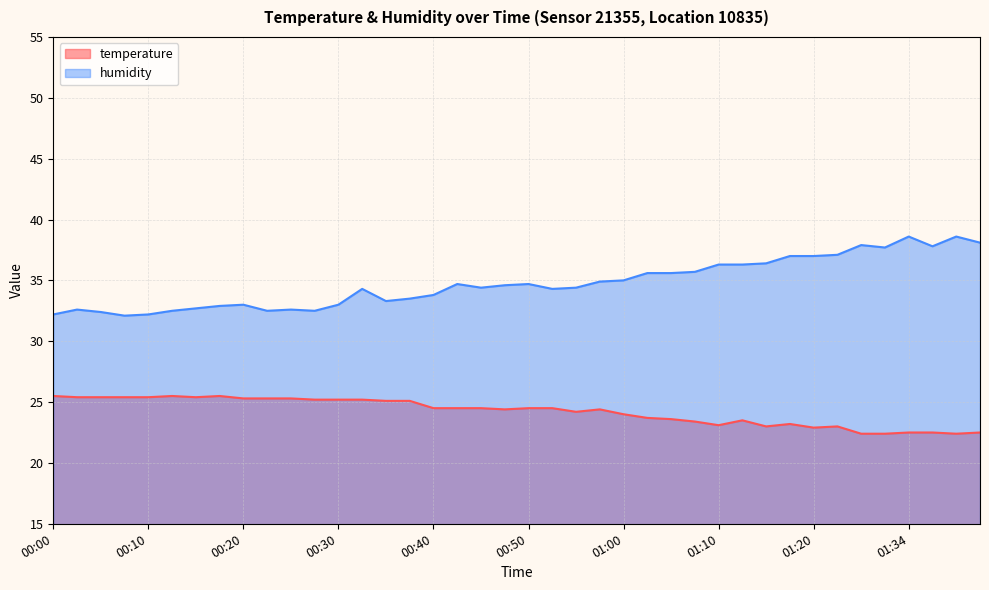

At which category does temperature reach its first local valley?

00:15